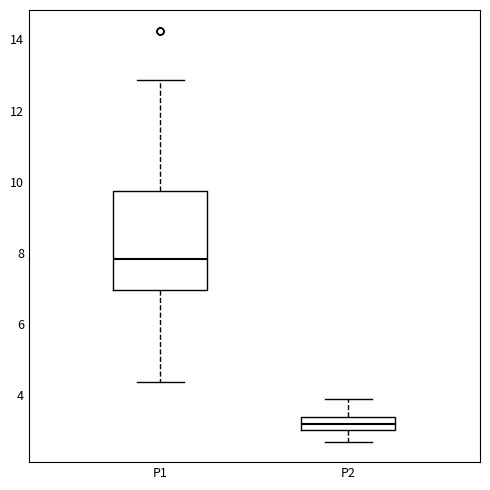

Which box is the tallest, from its lower edge to its upper edge?

P1